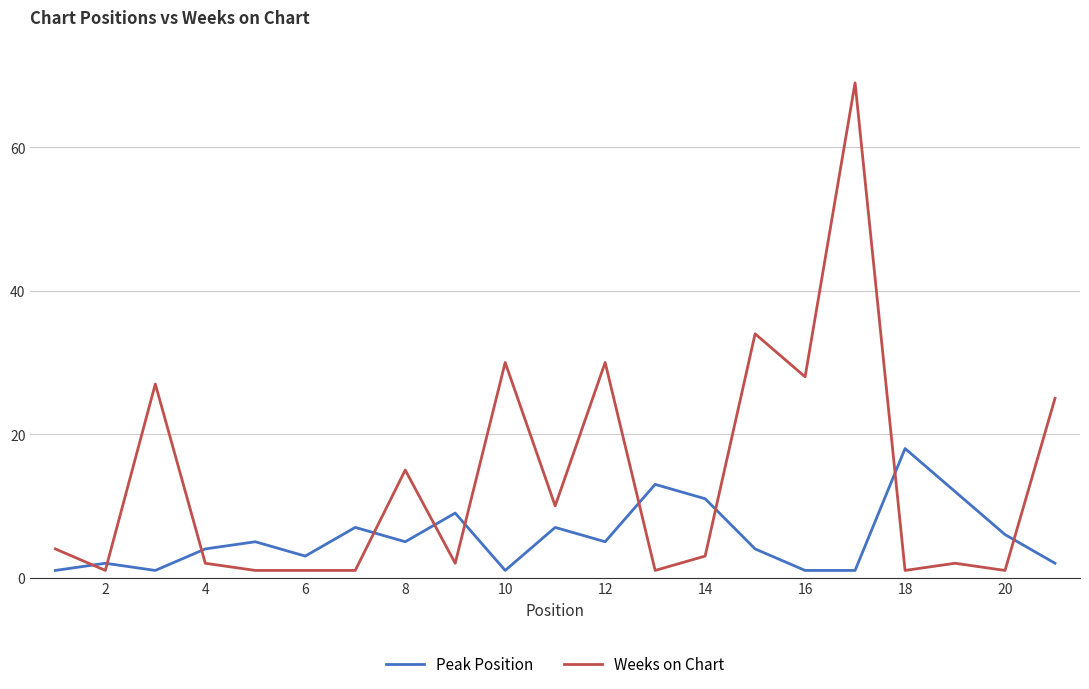

What is the greatest value displayed?

69